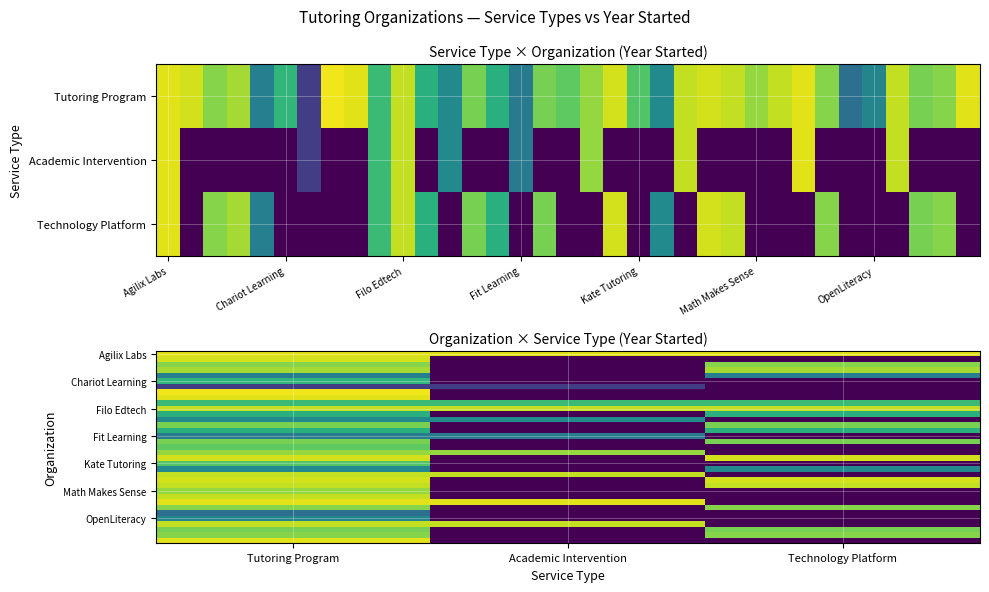

At how many categories does at least one series exceed 1956?

3